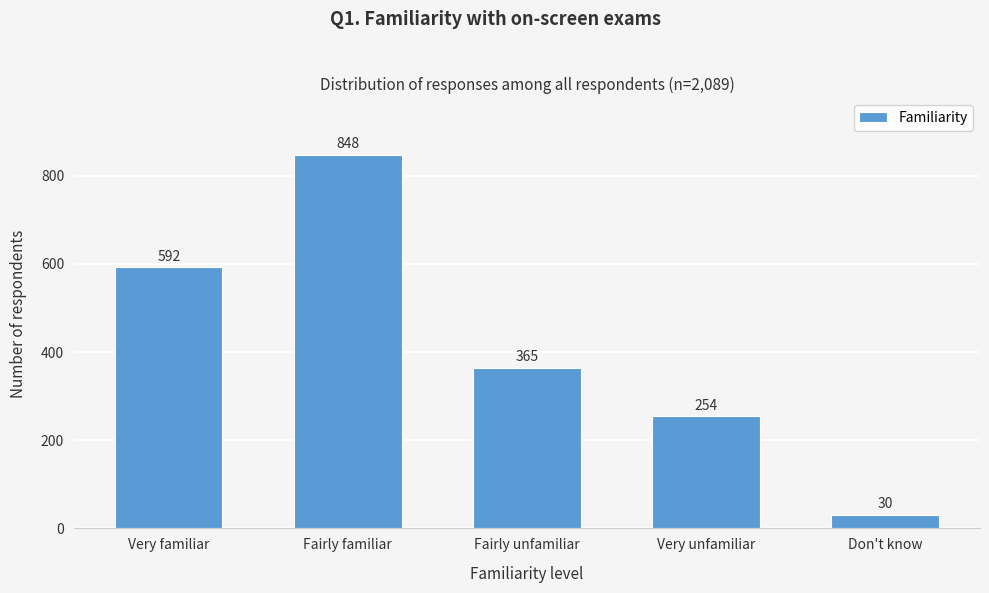

Reading left to right, what are all the values shown in this chart?

Very familiar=592	Fairly familiar=848	Fairly unfamiliar=365	Very unfamiliar=254	Don't know=30